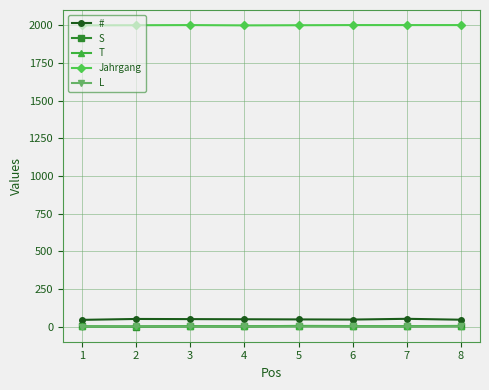

How many series are shown in this chart?

5